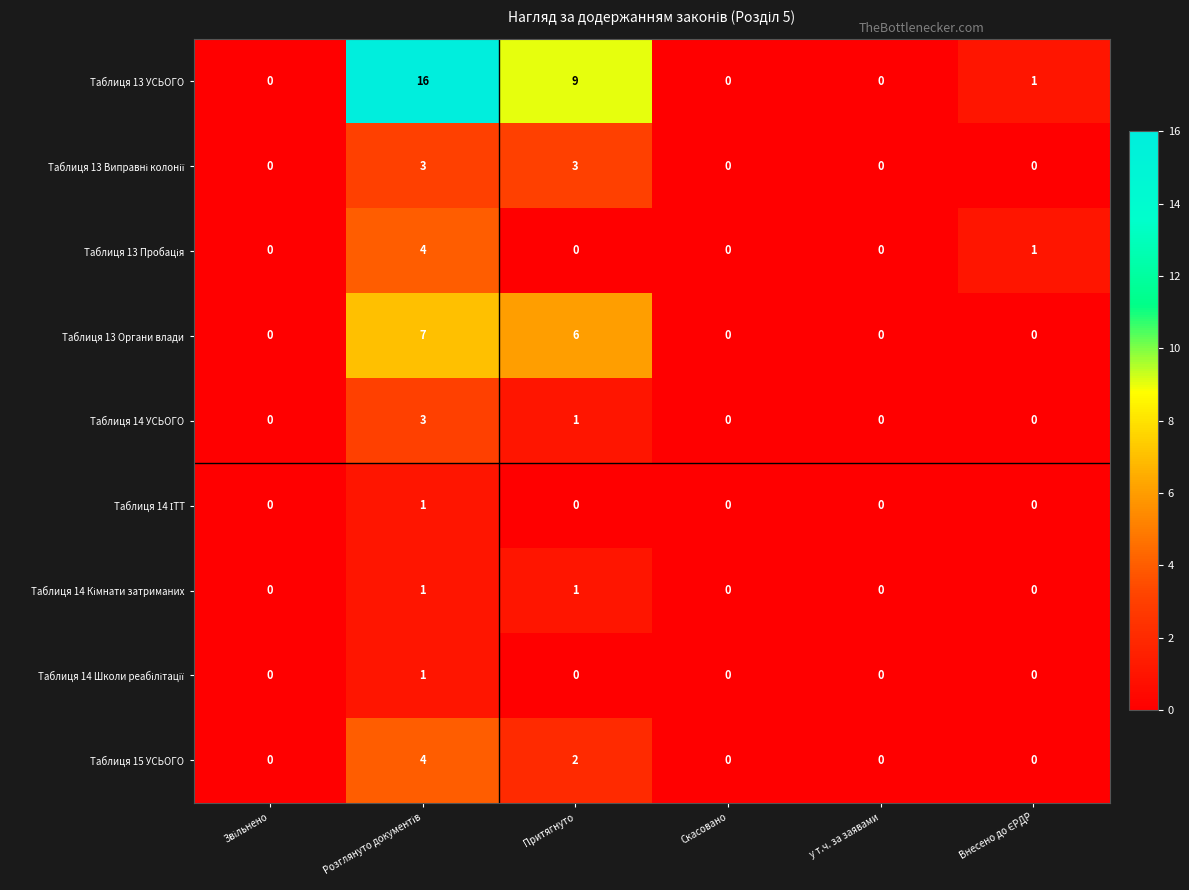

Which series has the largest total across all categories?

Таблиця 13 УСЬОГО